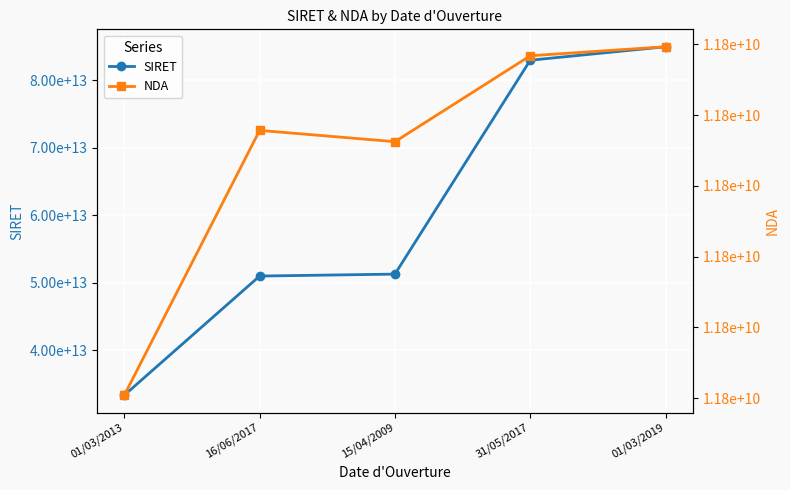

Which series changed the most between 01/03/2013 and 15/04/2009?

SIRET